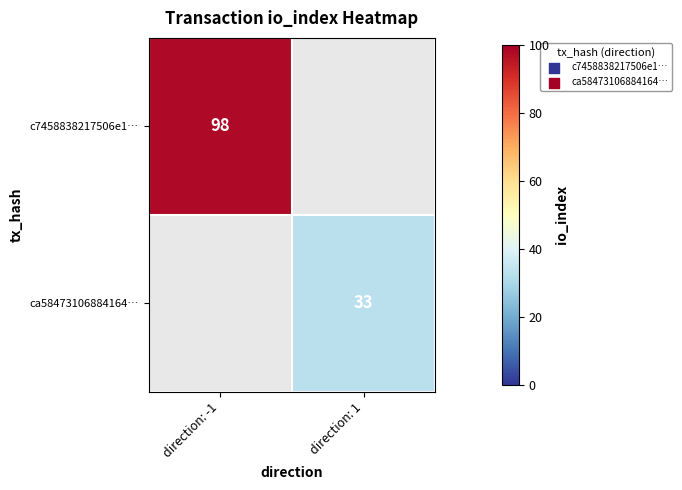

At how many categories does at least one series exceed 50?

1